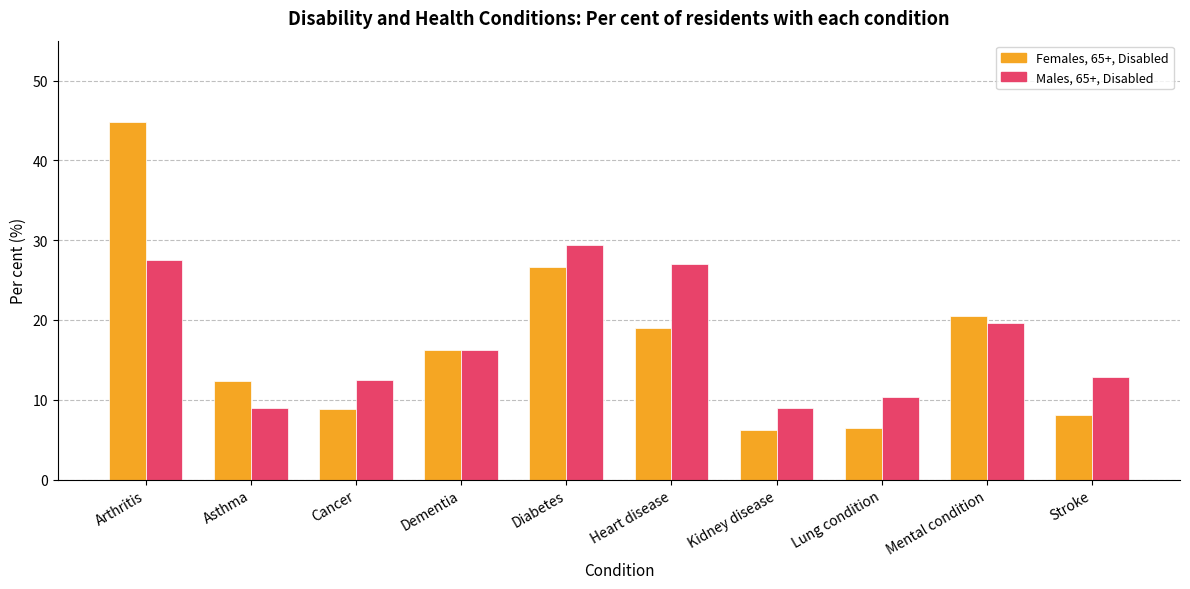

True or false: Females, 65+, Disabled has a value of 15.0 at Cancer.

False